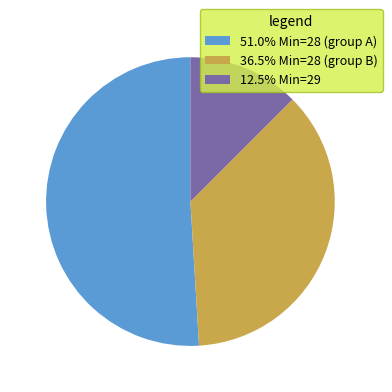

What is the ratio of the value at 36.5% Min=28 (group B) to the value at 51.0% Min=28 (group A)?

0.7